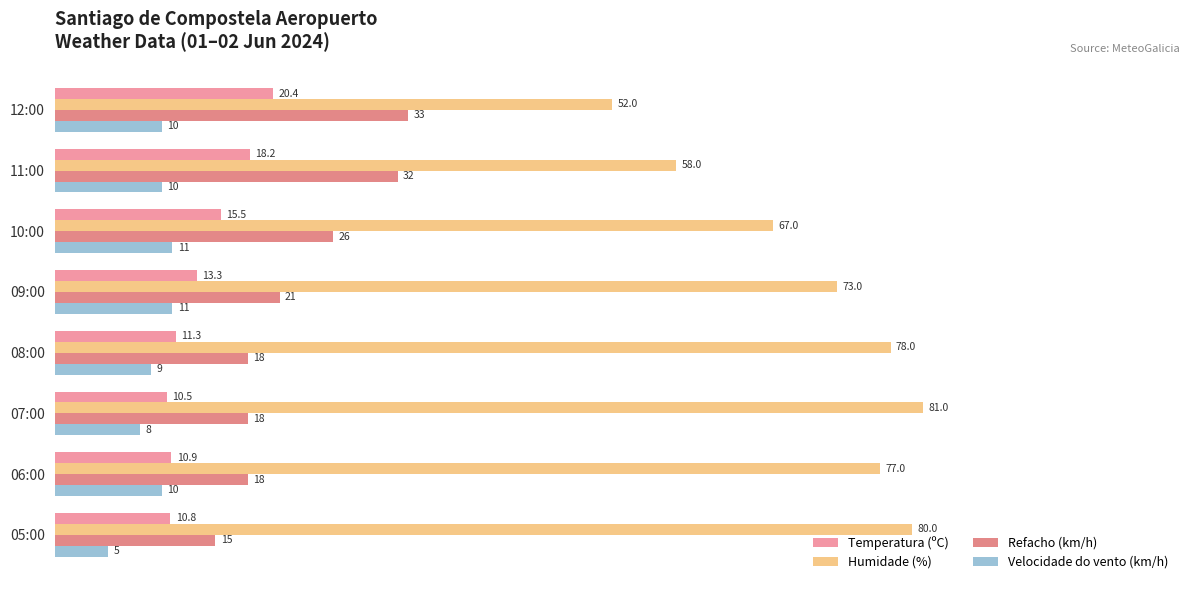

What is the sum of all Refacho (km/h) values?

181.0